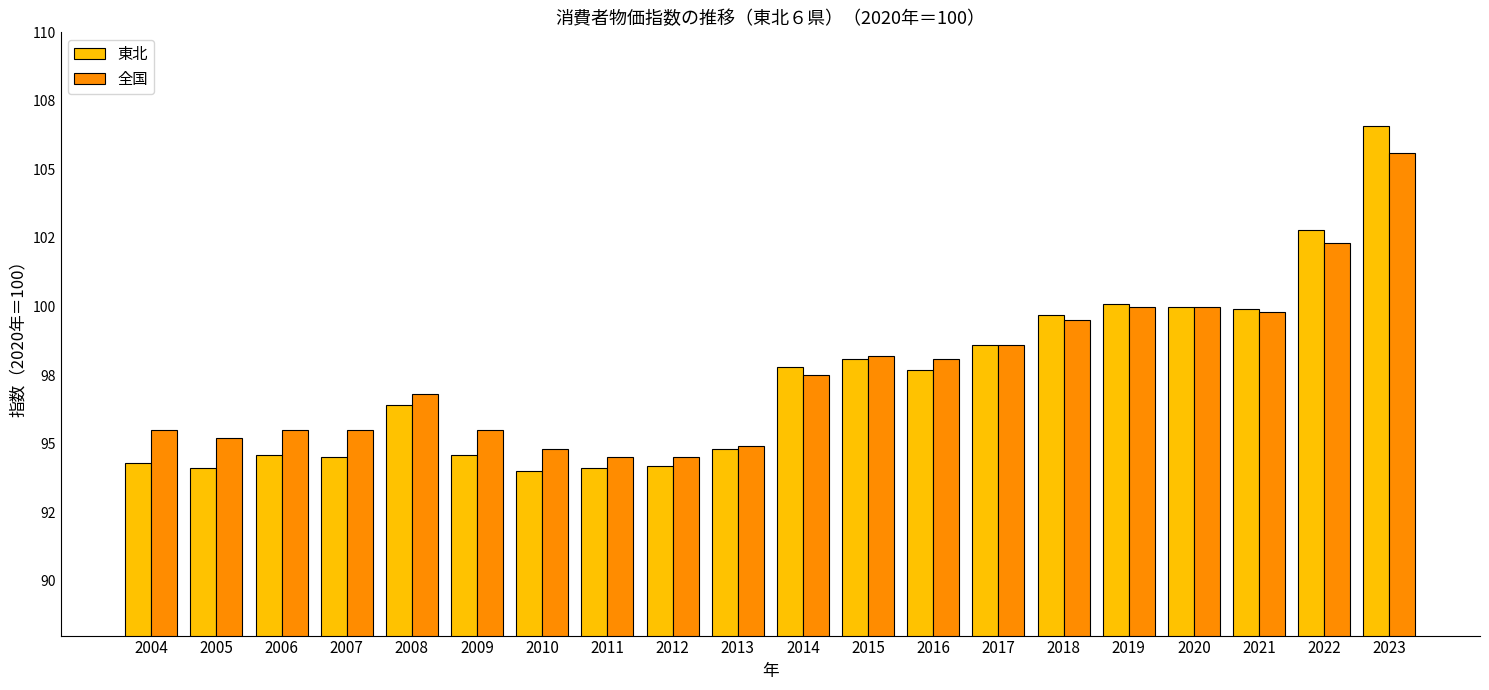

Which category has the lowest value across all series?

2010